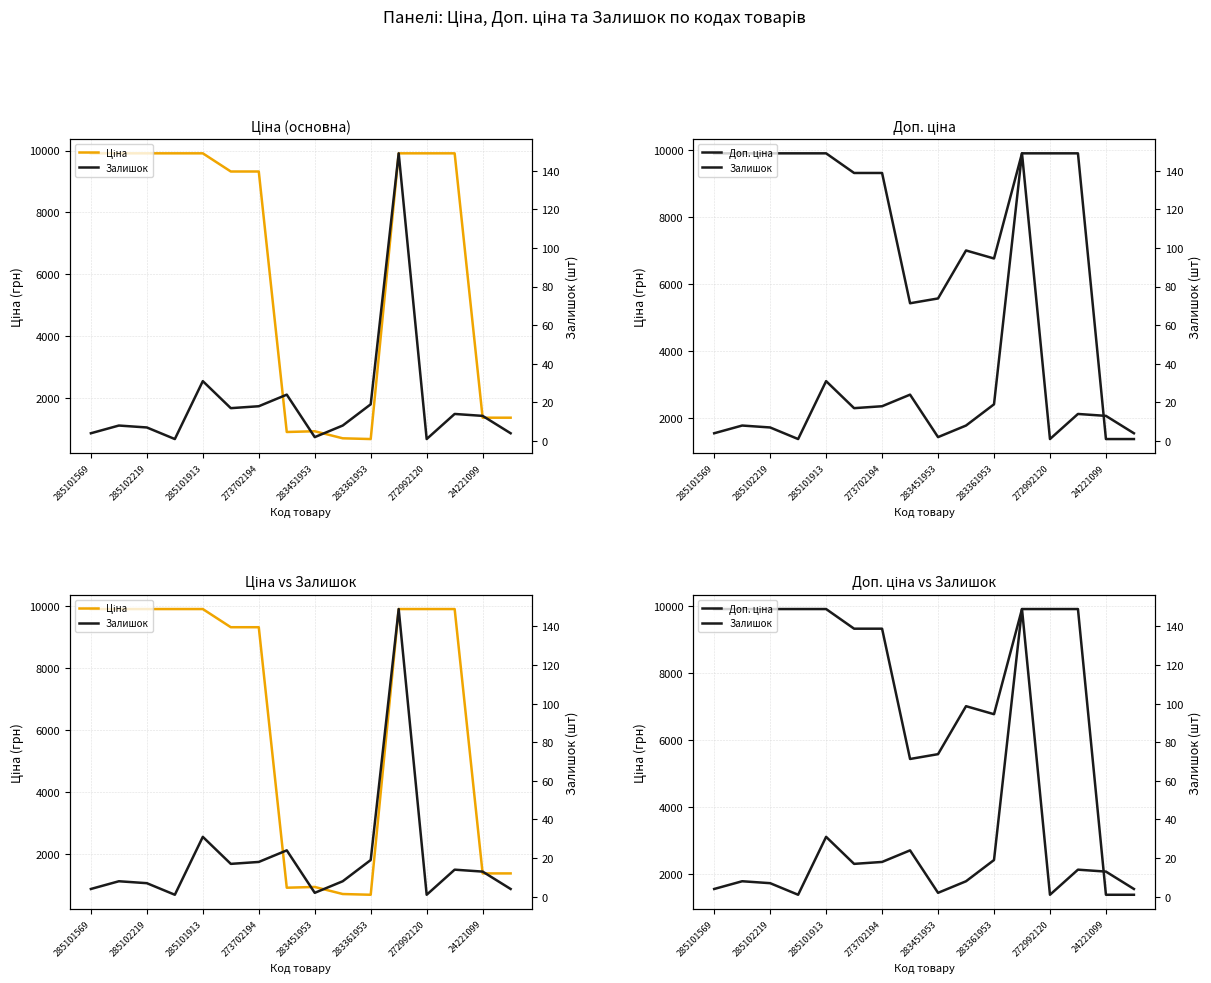

What is the greatest value displayed?

9908.5